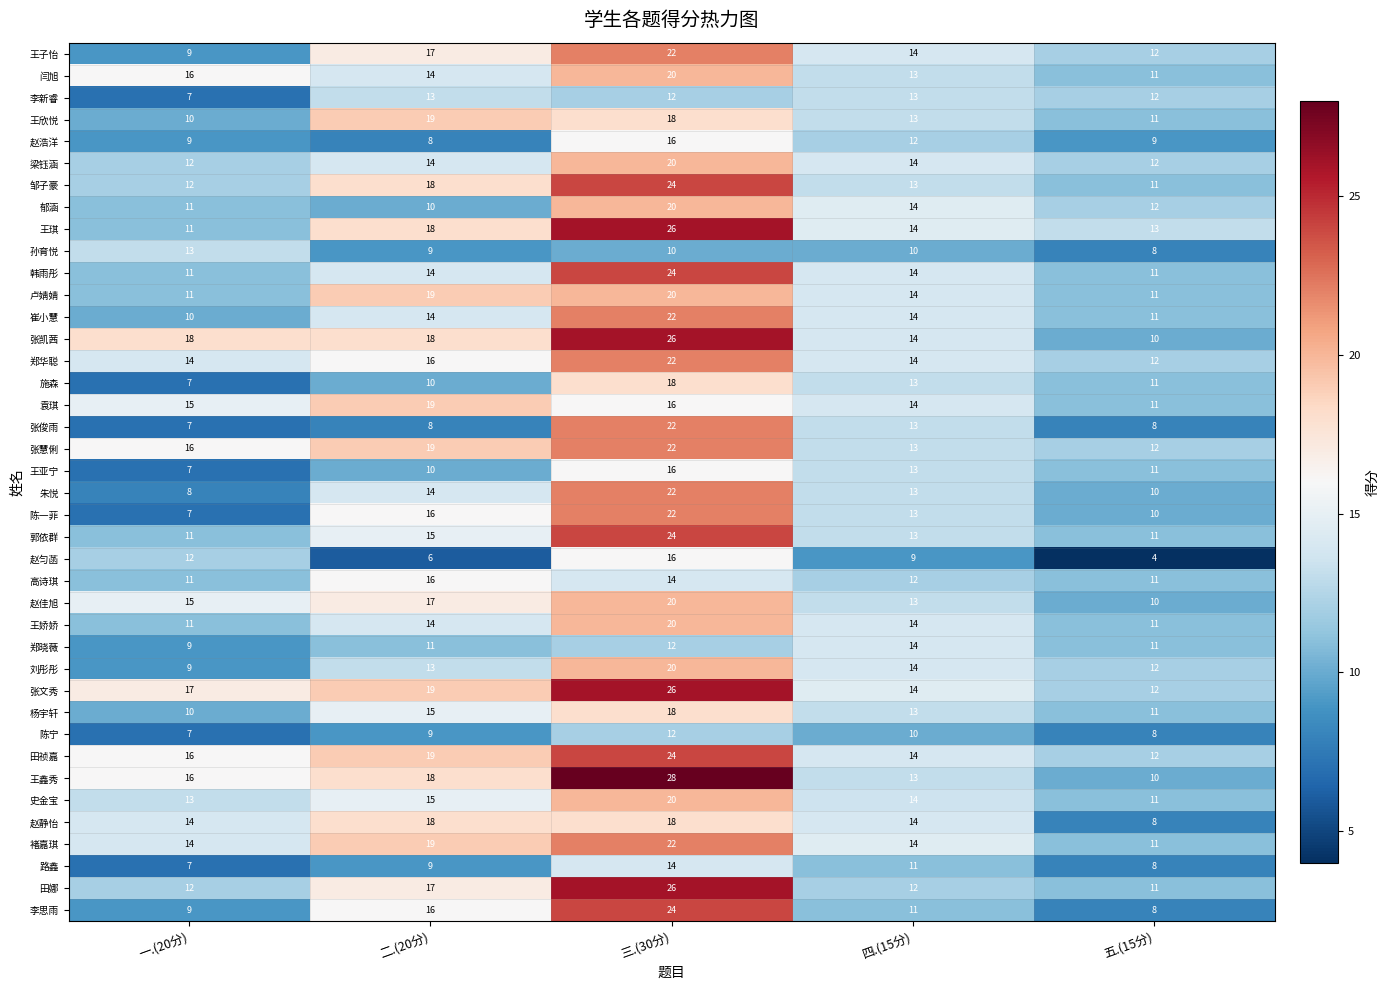

What is the minimum value shown in the chart?

4